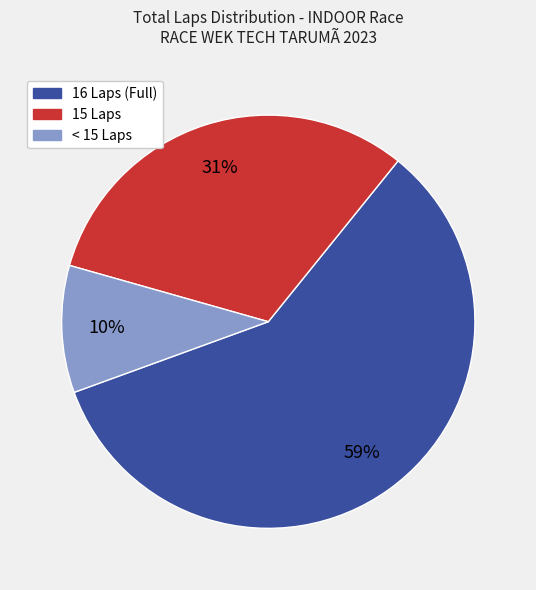

Is there a majority slice in this chart?

Yes